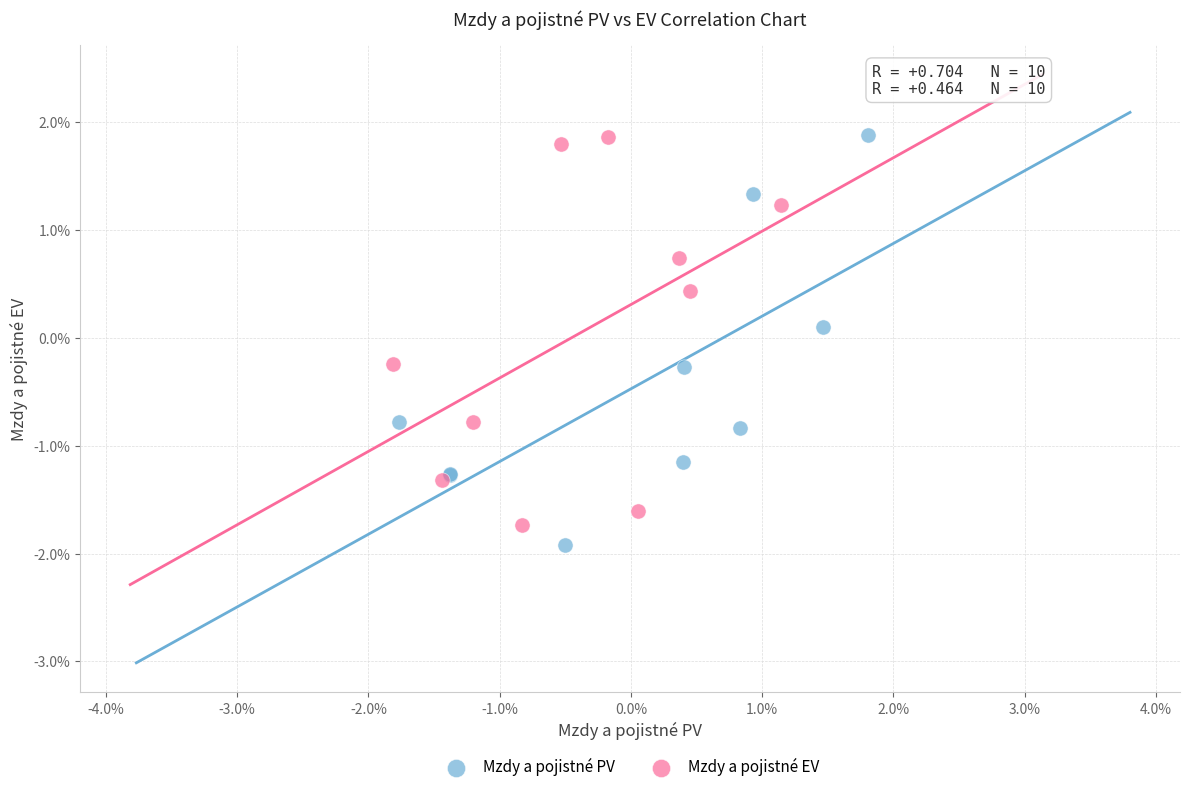

Which series has the widest spread of Y values?

Mzdy a pojistné PV